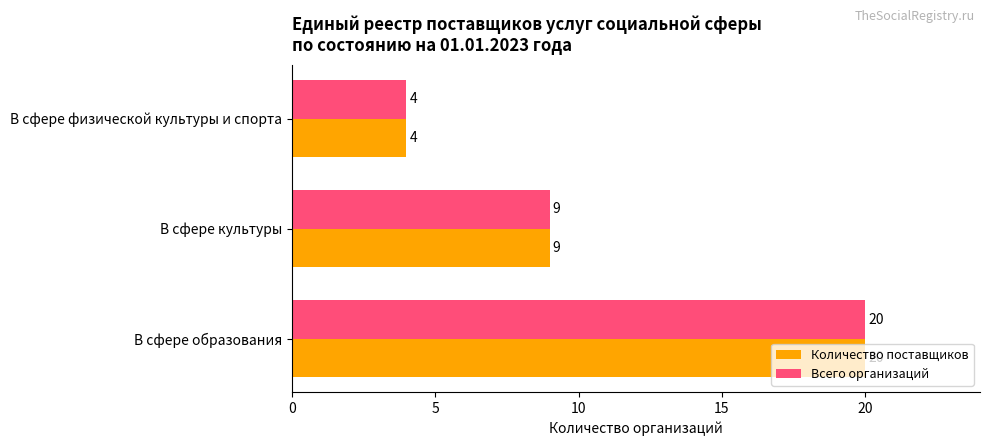

How many Количество поставщиков values are between 4 and 20?

3